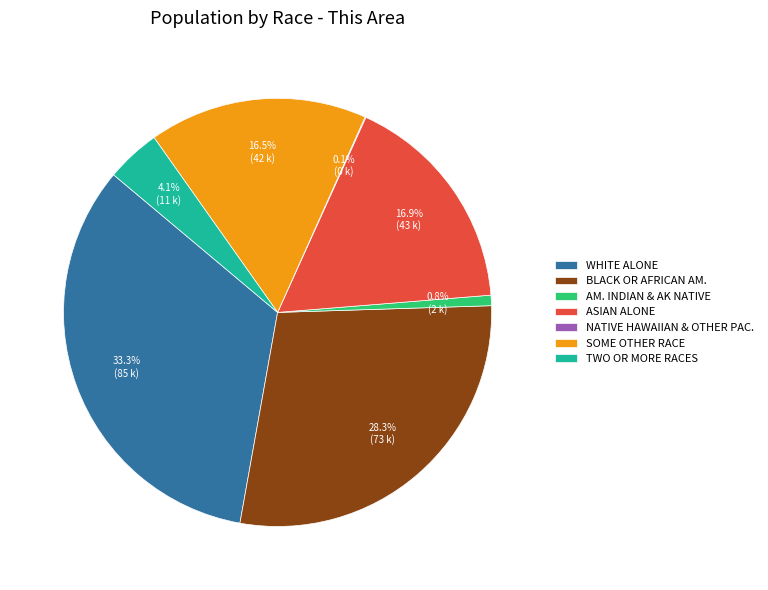

How much of the chart is everything except WHITE ALONE?

66.7%